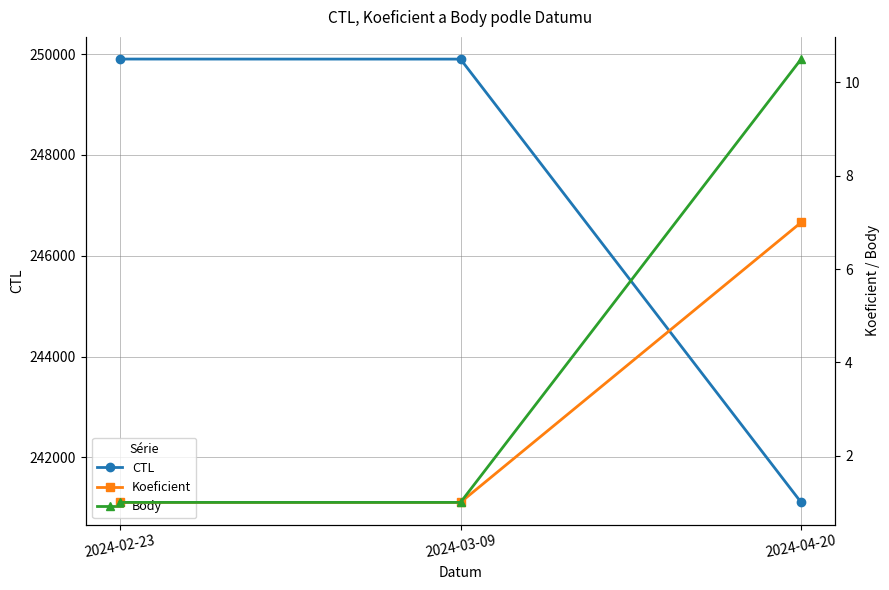

True or false: Koeficient has a value of 7.0 at 2024-04-20.

True